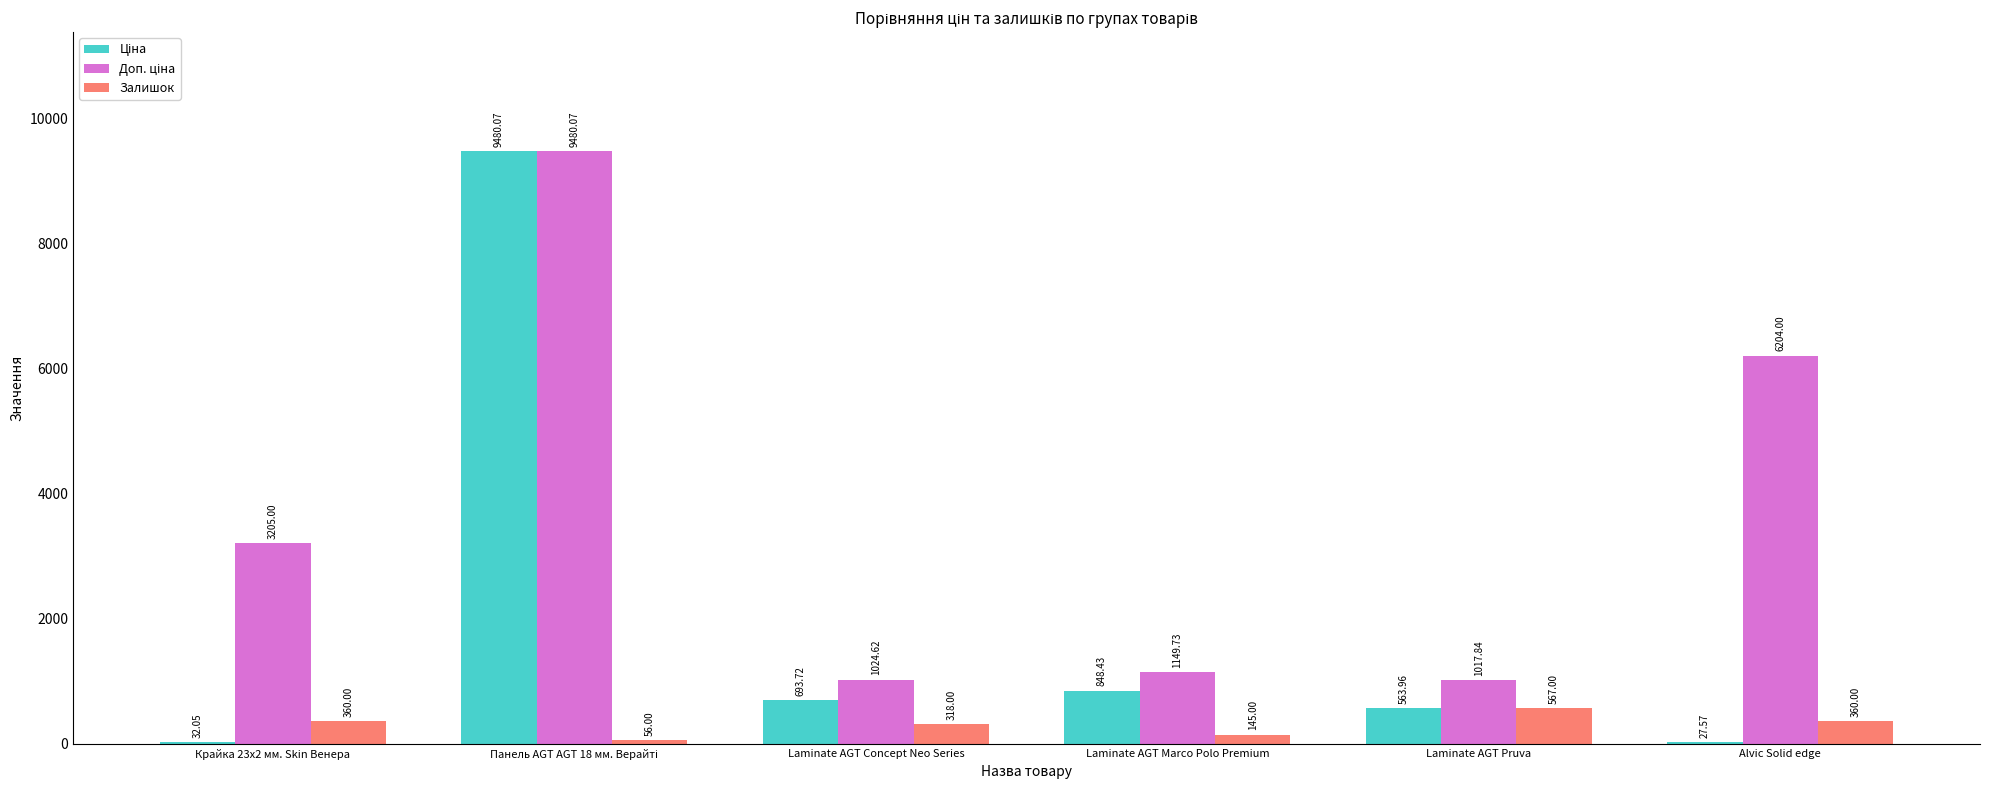

What is the maximum value shown in the chart?

9480.1